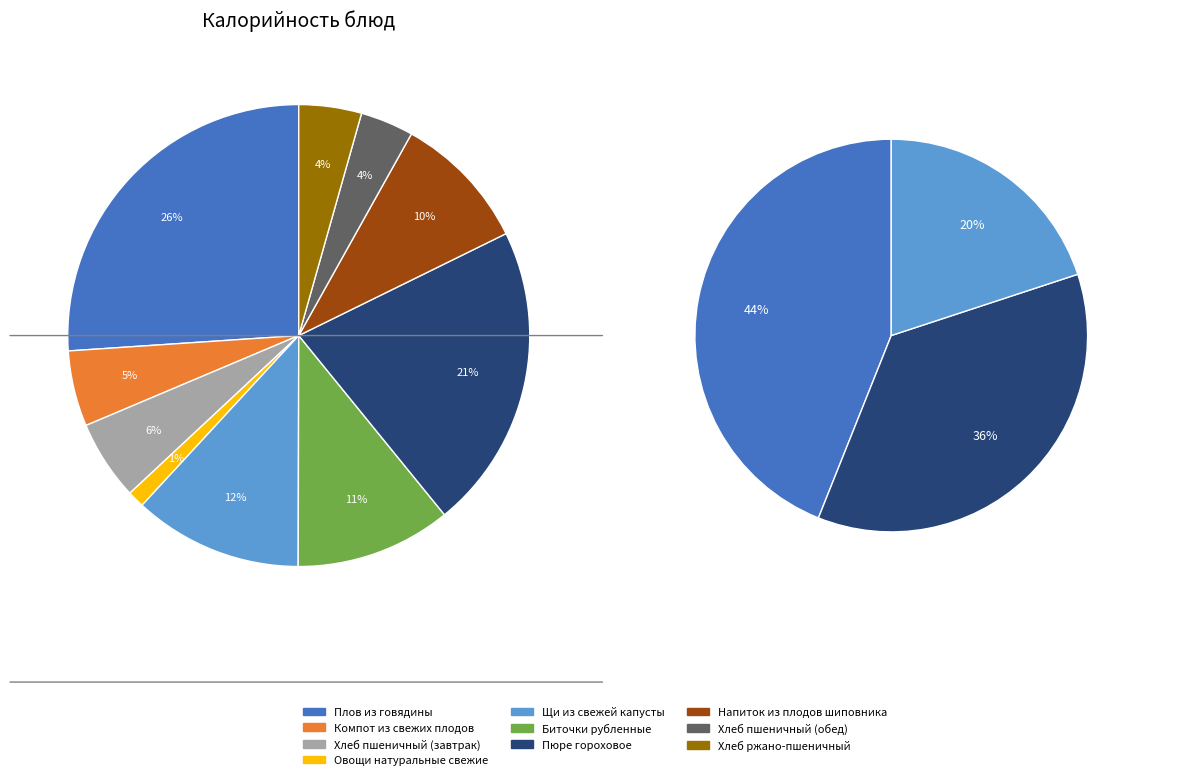

What is the smallest slice in the pie chart?

Овощи натуральные свежие